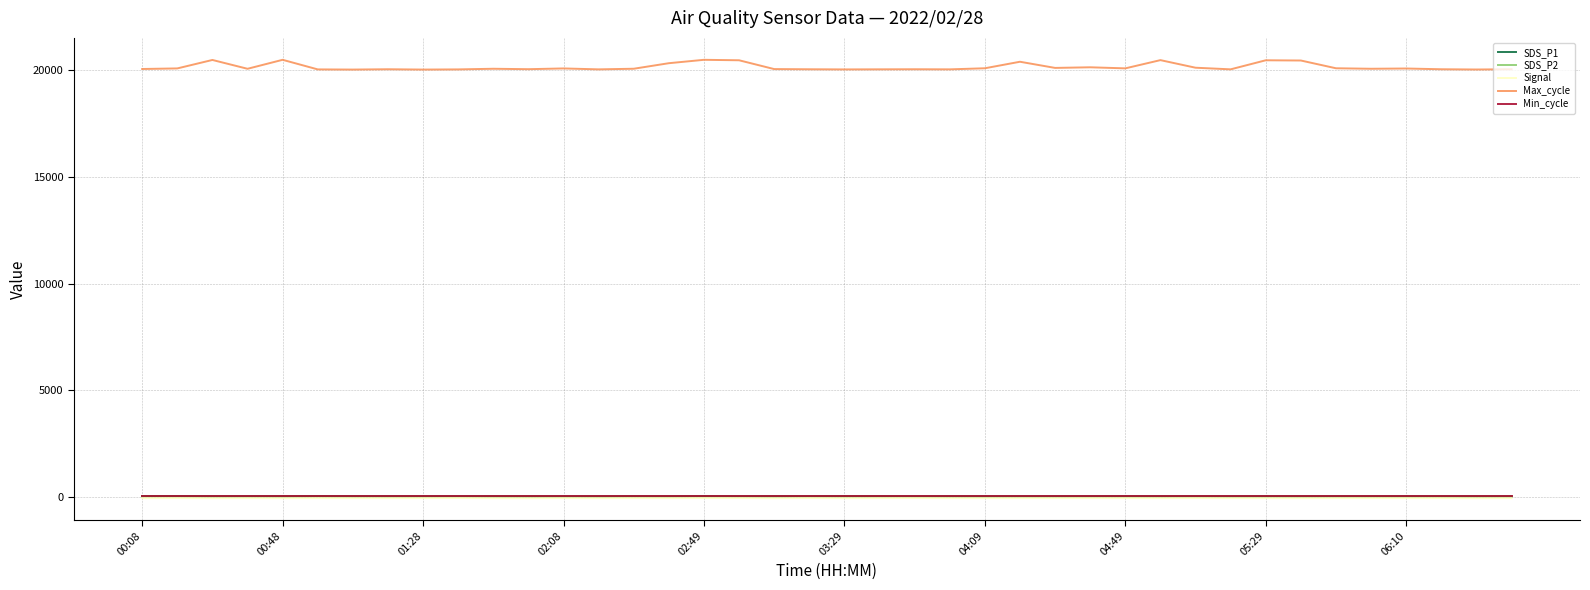

What is the greatest value displayed?

20499.0